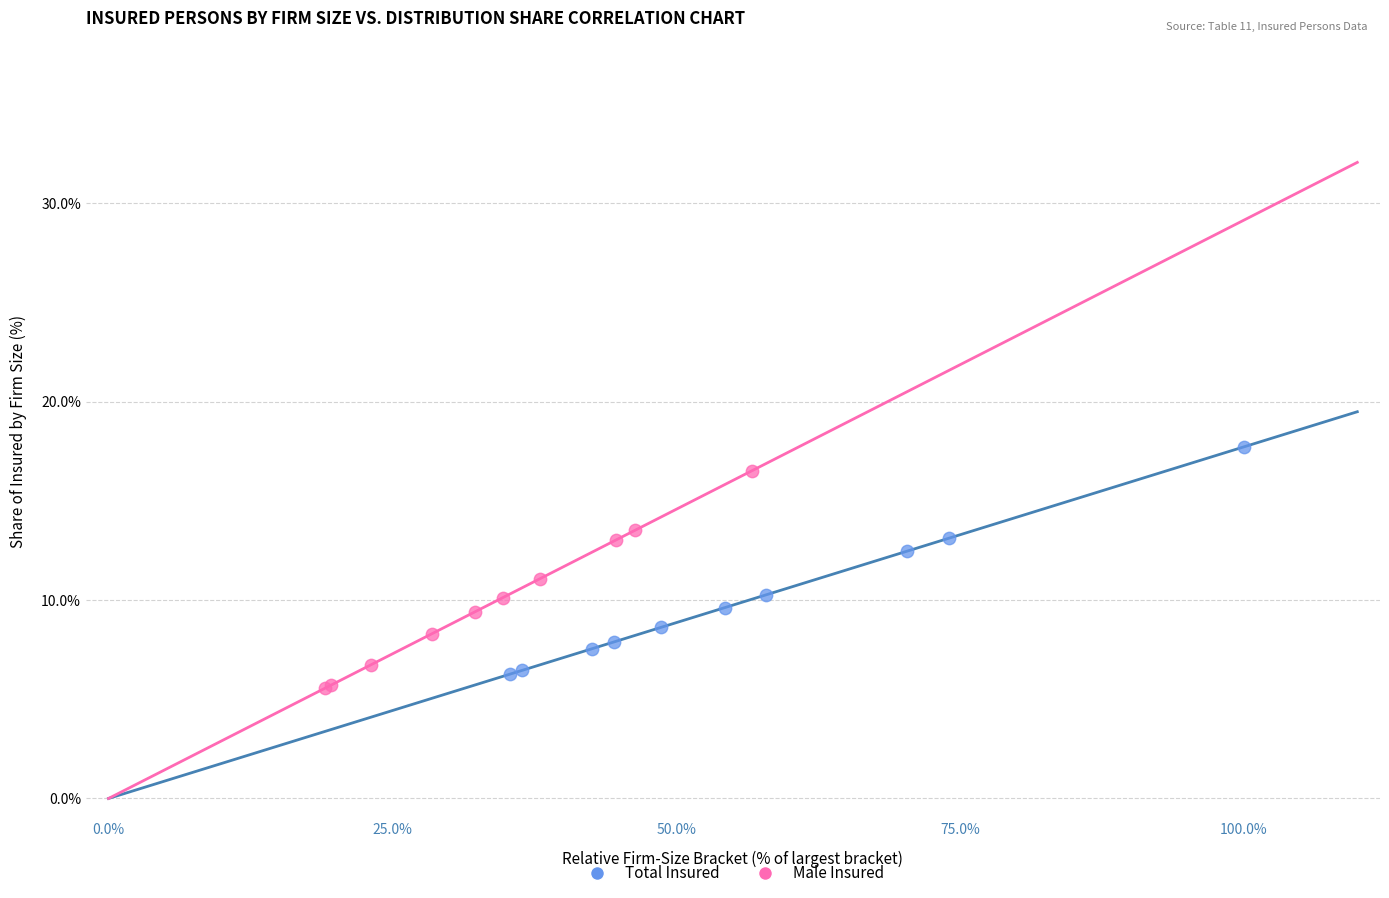

Which series has the widest spread of Y values?

Total Insured